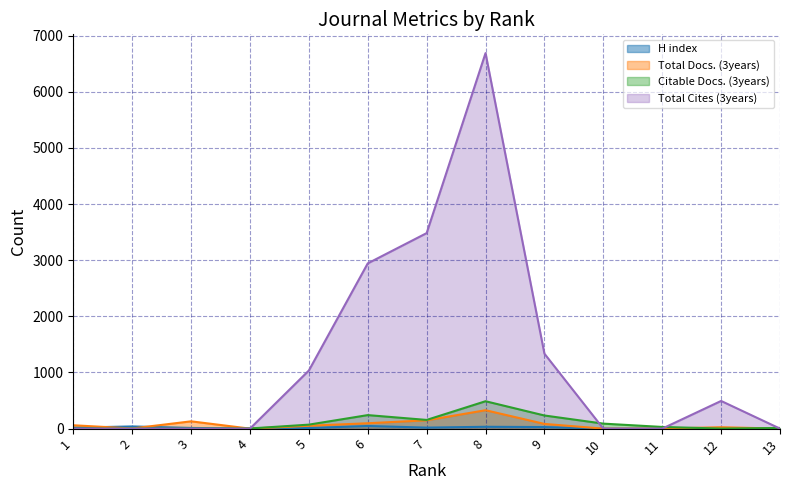

The Citable Docs. (3years) series shows 89 at 10. True or false?

True